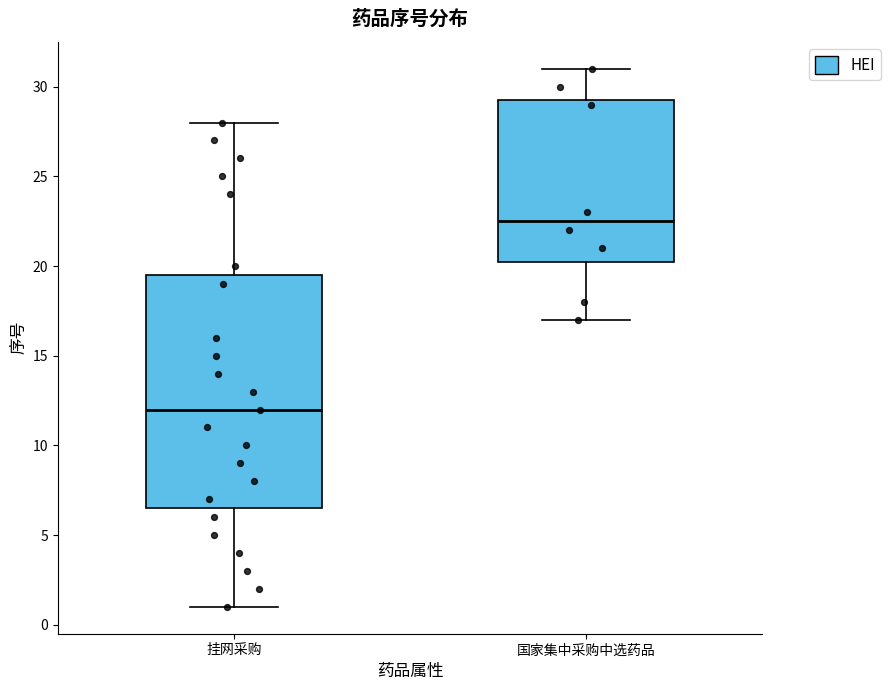

Reading left to right, transcribe this box plot: for each box, give where its median line is, the range the box spans, and where its two whiskers end, as read against the y-axis. The values are not printed on the chart, so give them approximately, as read against the axis.

挂网采购: median 12.0, box 6.5 to 19.5, whiskers 1.0 to 28.0
国家集中采购中选药品: median 22.5, box 20.5 to 29.5, whiskers 17.0 to 31.0